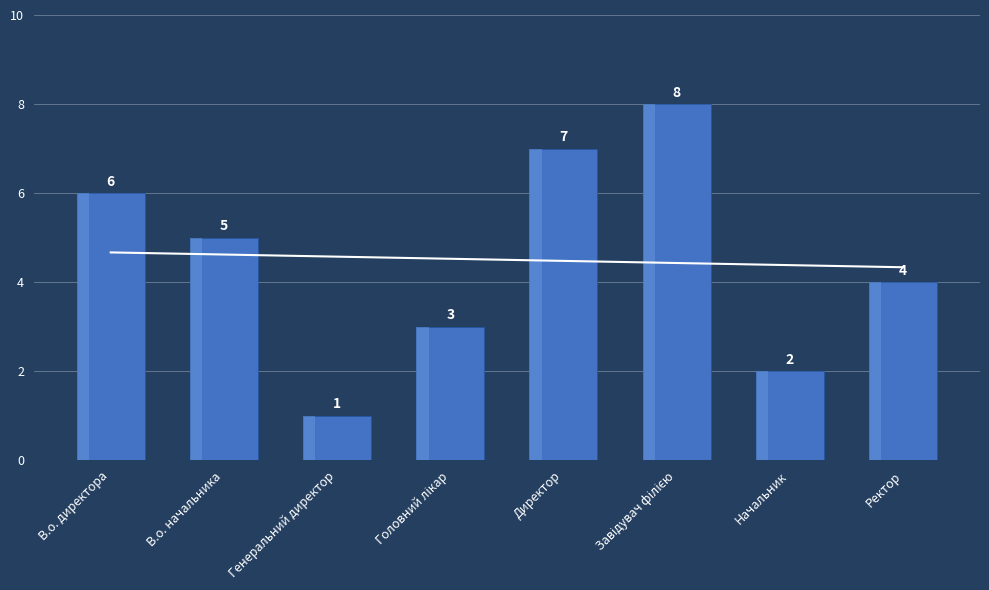

What is the change in value from В.о. начальника to Генеральний директор?

-4